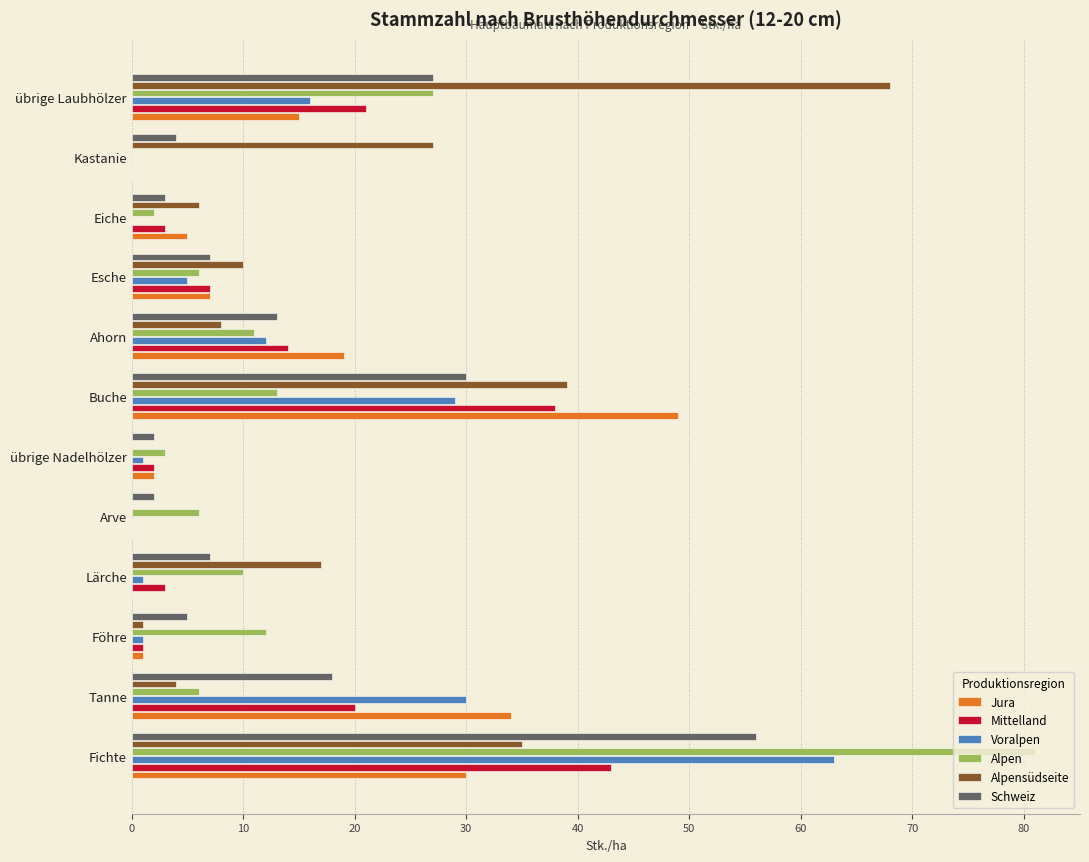

Which category has the highest value in the Alpensüdseite series?

übrige Laubhölzer